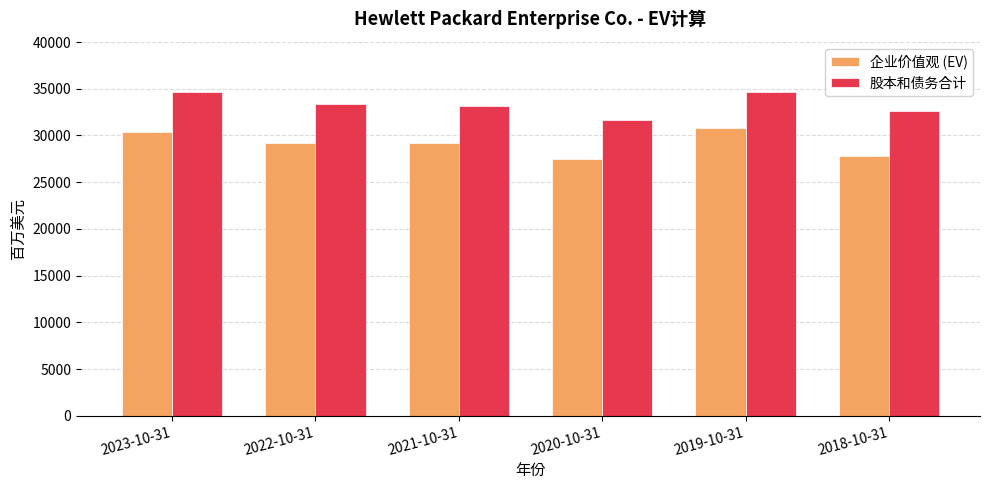

What are all the series names shown in the legend?

企业价值观 (EV), 股本和债务合计